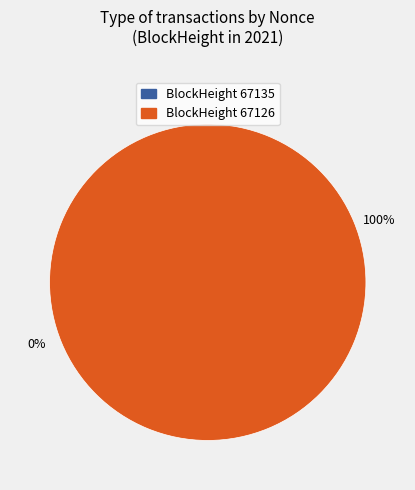

True or false: 67126 accounts for 92% of the total.

False